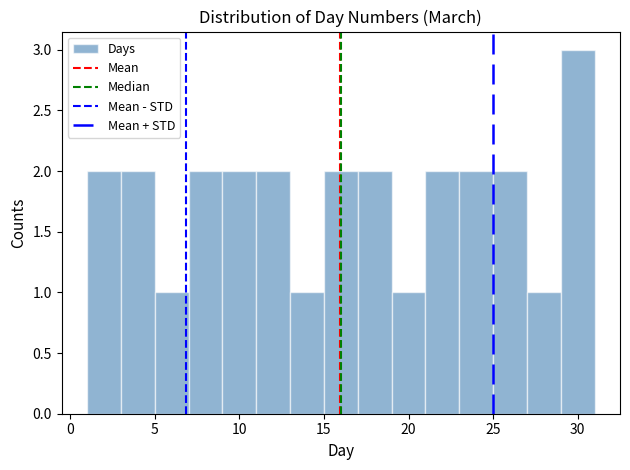

Reading left to right, transcribe this chart: for each bar, give the range it covers on the x-axis and its height. The values are not printed on the chart, so give them approximately, as read against the axis.

1 to 3: 2
3 to 5: 2
5 to 7: 1
7 to 9: 2
9 to 11: 2
11 to 13: 2
13 to 15: 1
15 to 17: 2
17 to 19: 2
19 to 21: 1
21 to 23: 2
23 to 25: 2
25 to 27: 2
27 to 29: 1
29 to 31: 3